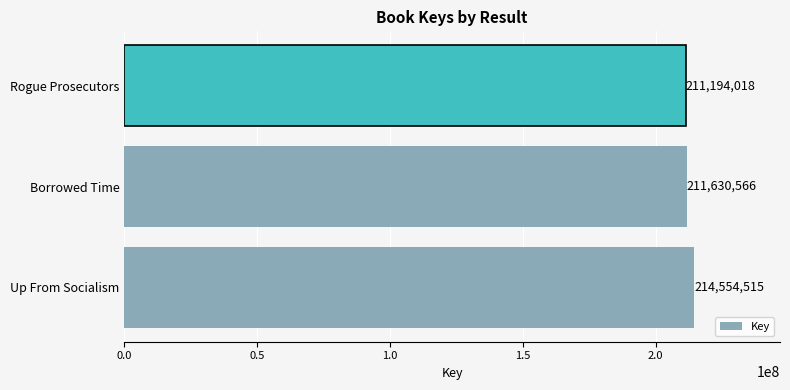

At which label is the value closest to 212874266?

Borrowed Time